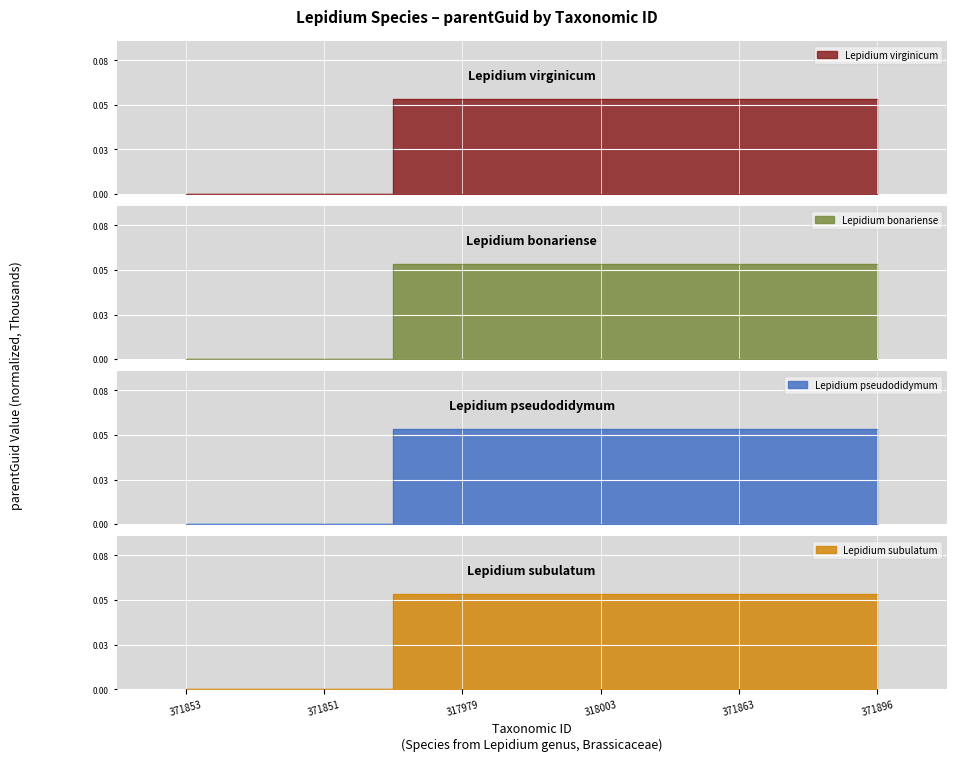

What is the sum of all Lepidium bonariense values?

0.2